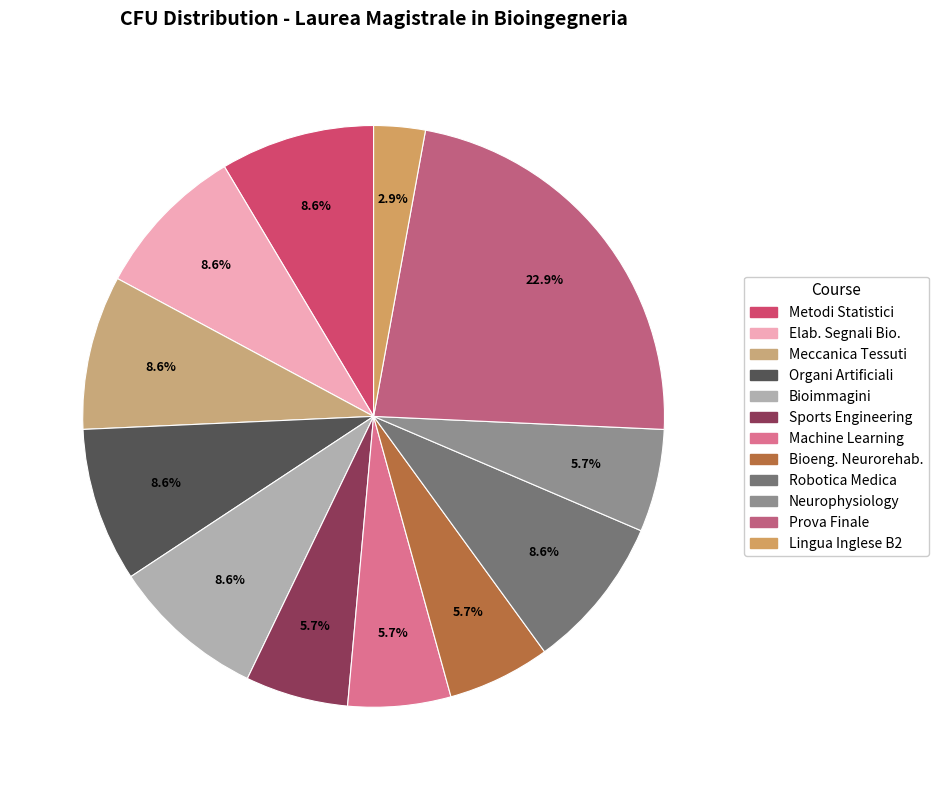

Count the number of slices in the pie.

12